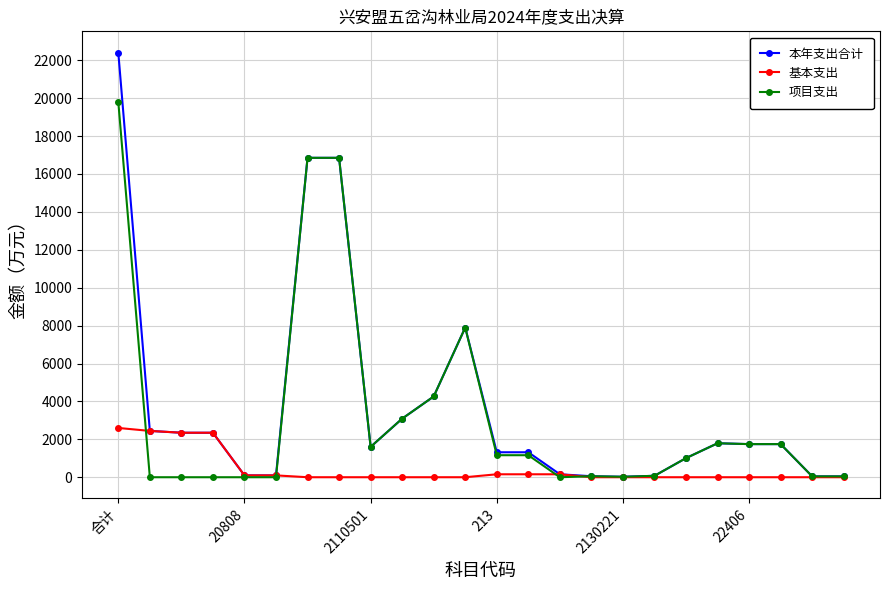

What is the highest value of the 基本支出 series?

2599.7